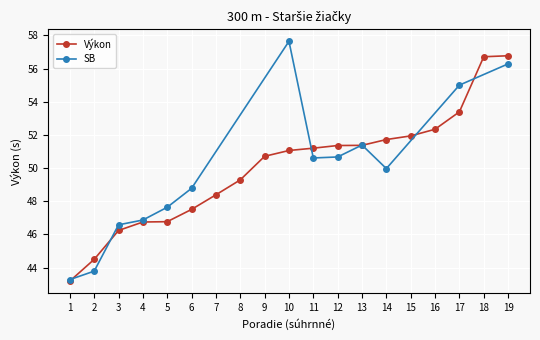

True or false: the data shows 11 at 17.

False